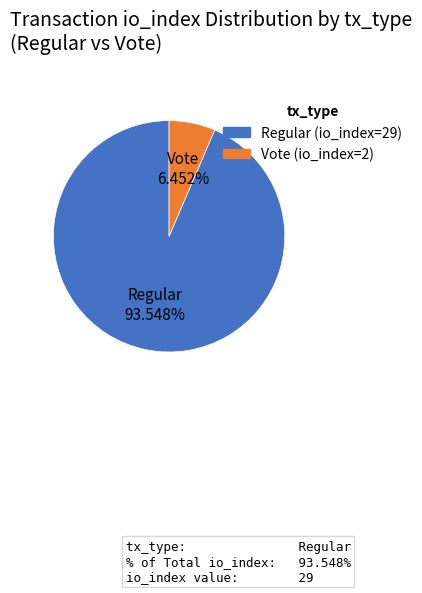

To the nearest percent, what portion does Vote (io_index=2) represent?

6%